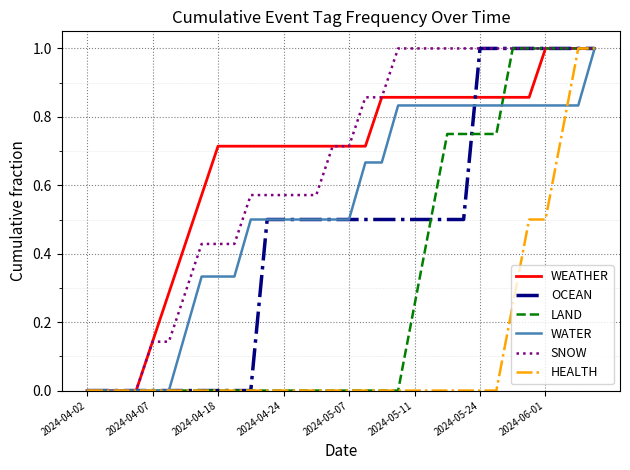

What is the maximum value for HEALTH?

1.0